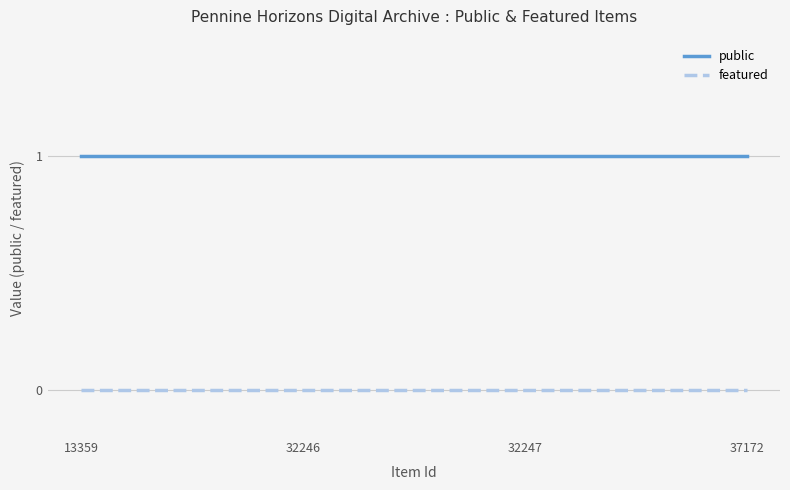

What is the difference between the highest and lowest values at 32246?

1